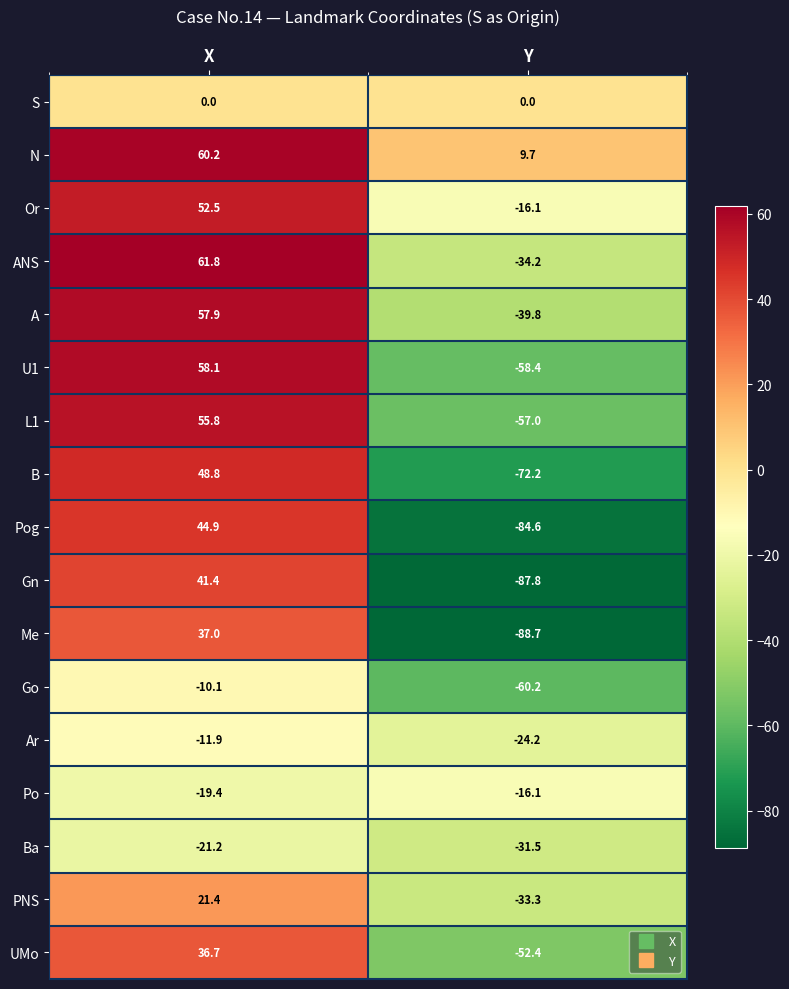

How many values in the Gn series are below 41?

1